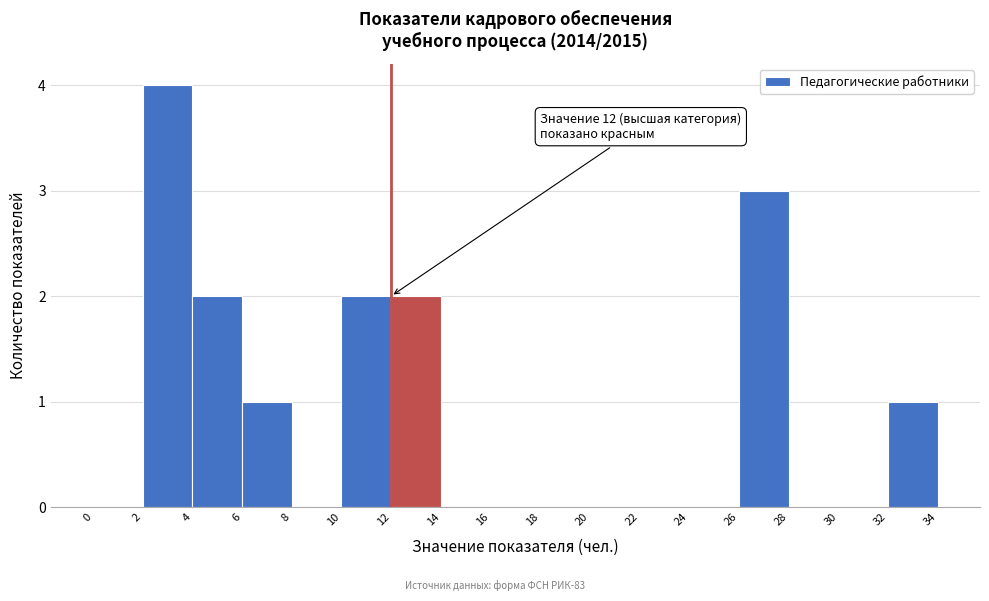

Which range on the x-axis has the tallest bar?

2 to 4